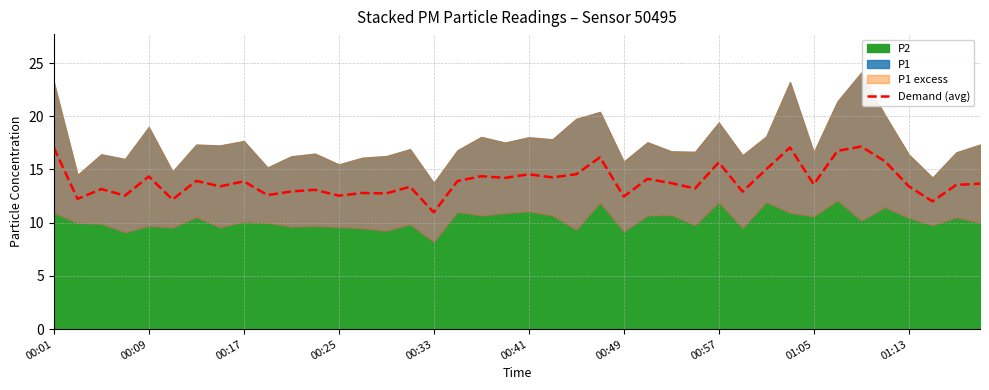

Does the chart display data point markers on the line(s)?

No